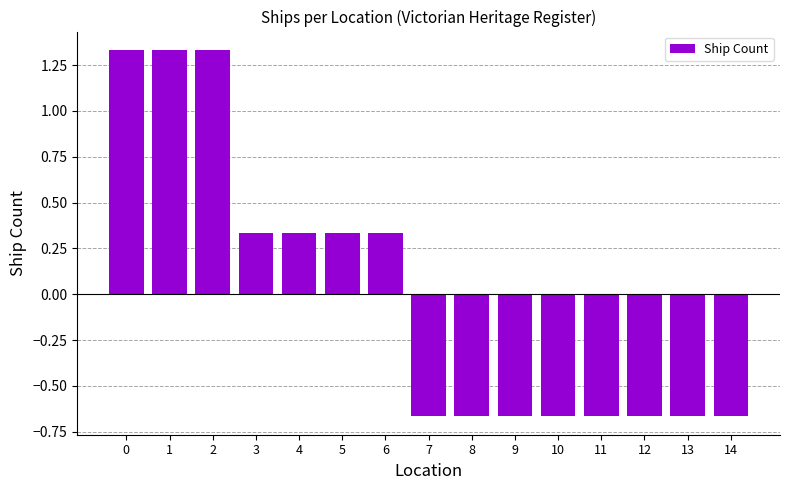

What is the sum of the values at 9 and 0?

0.7